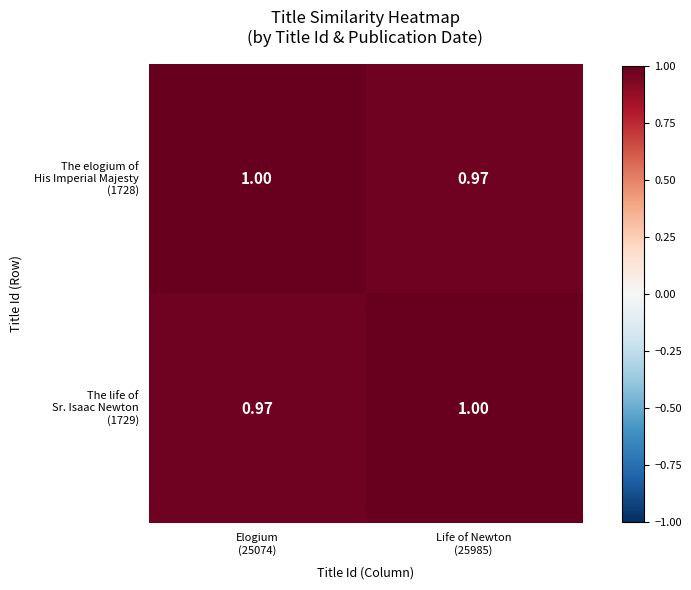

At Elogium (25074), list the series in order from smallest to largest.

The life of Sr. Isaac Newton (1729), The elogium of His Imperial Majesty (1728)